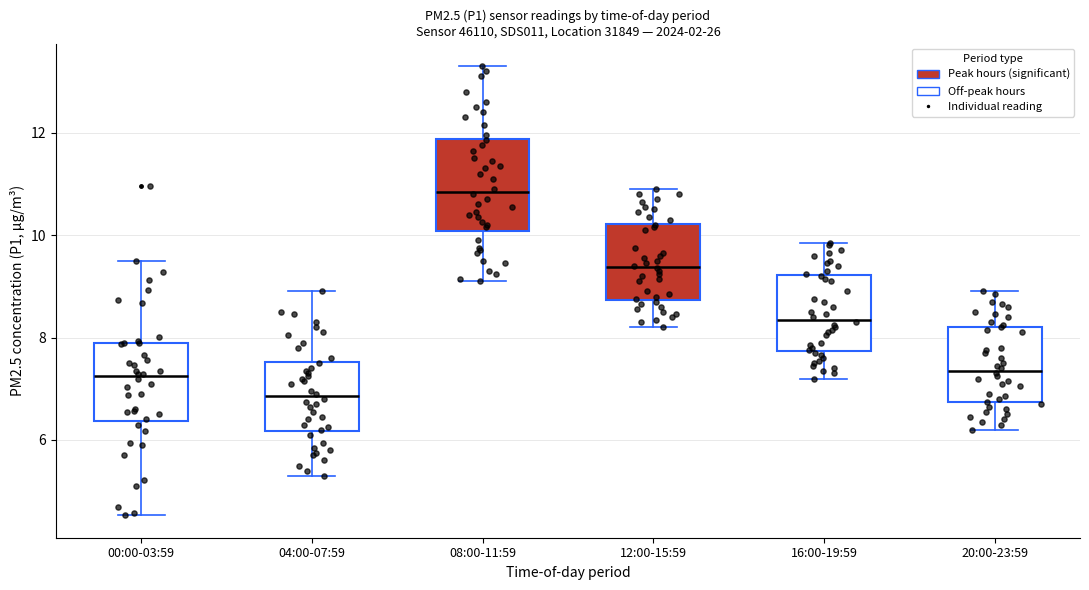

Reading left to right, transcribe this box plot: for each box, give where its median line is, the range the box spans, and where its two whiskers end, as read against the y-axis. The values are not printed on the chart, so give them approximately, as read against the axis.

00:00-03:59: median 7.2, box 6.4 to 8.0, whiskers 4.6 to 9.6
04:00-07:59: median 6.8, box 6.2 to 7.6, whiskers 5.4 to 9.0
08:00-11:59: median 10.8, box 10.0 to 11.8, whiskers 9.2 to 13.4
12:00-15:59: median 9.4, box 8.8 to 10.2, whiskers 8.2 to 11.0
16:00-19:59: median 8.4, box 7.8 to 9.2, whiskers 7.2 to 9.8
20:00-23:59: median 7.4, box 6.8 to 8.2, whiskers 6.2 to 9.0